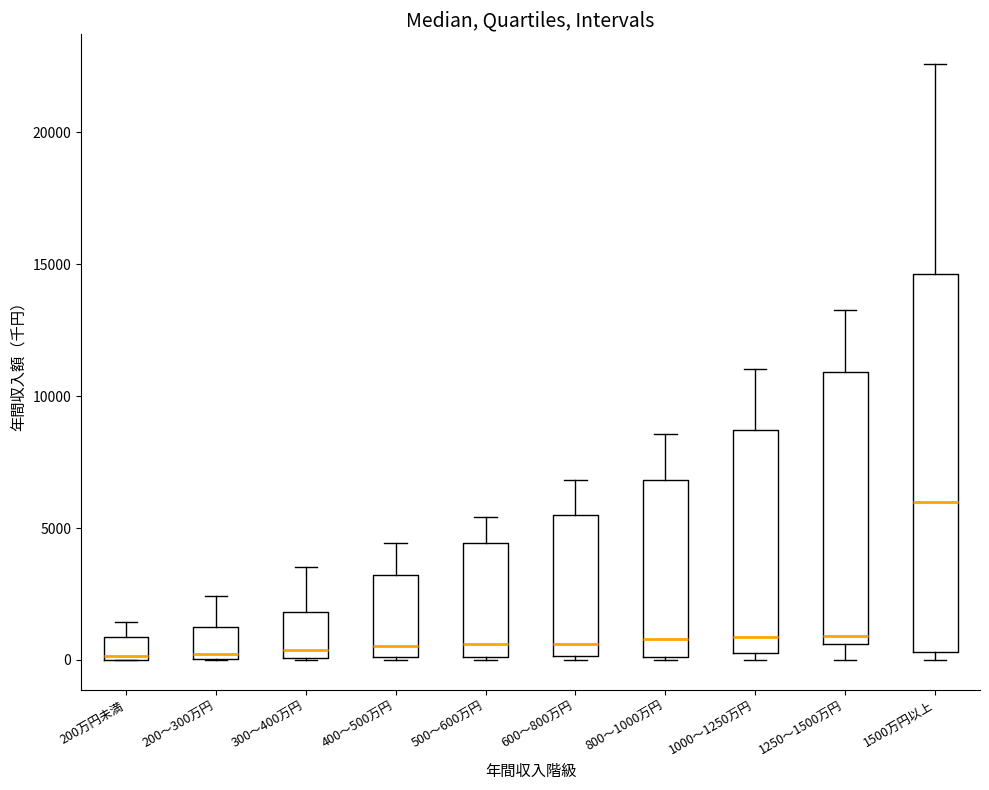

Where does the upper whisker of the box for 1000～1250万円 end on the y-axis? The values are not printed on the chart, so give them approximately, as read against the axis.

11000